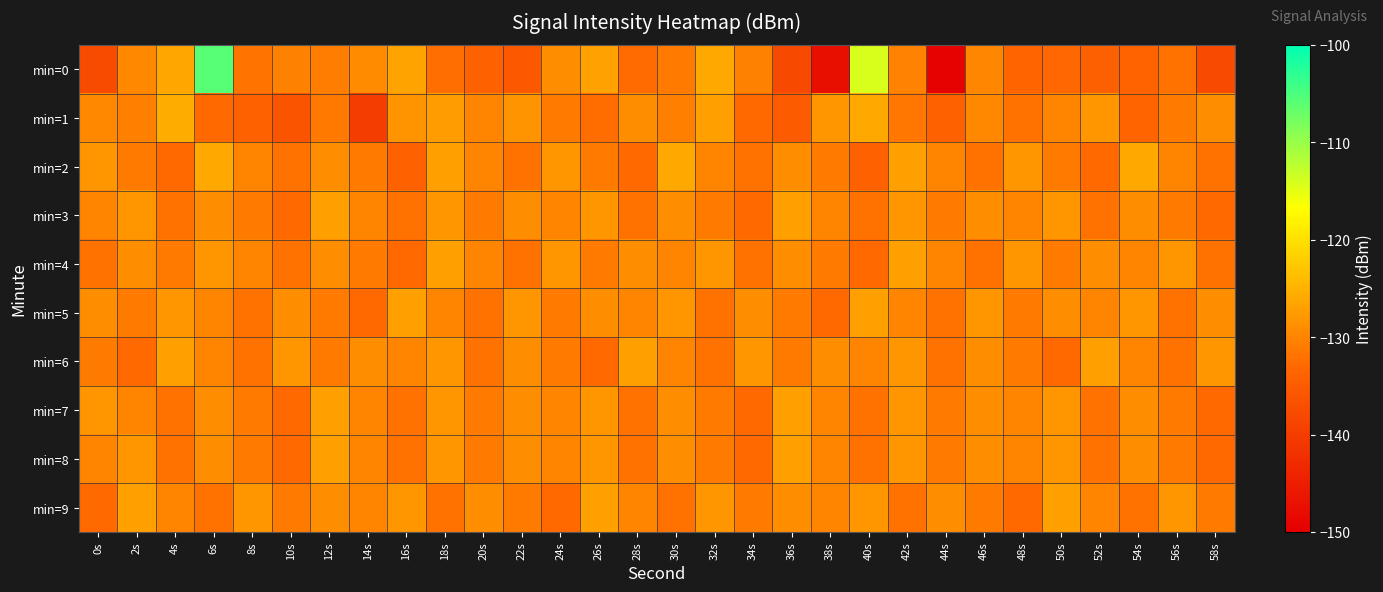

At which category is the sum across all series the highest?

6s